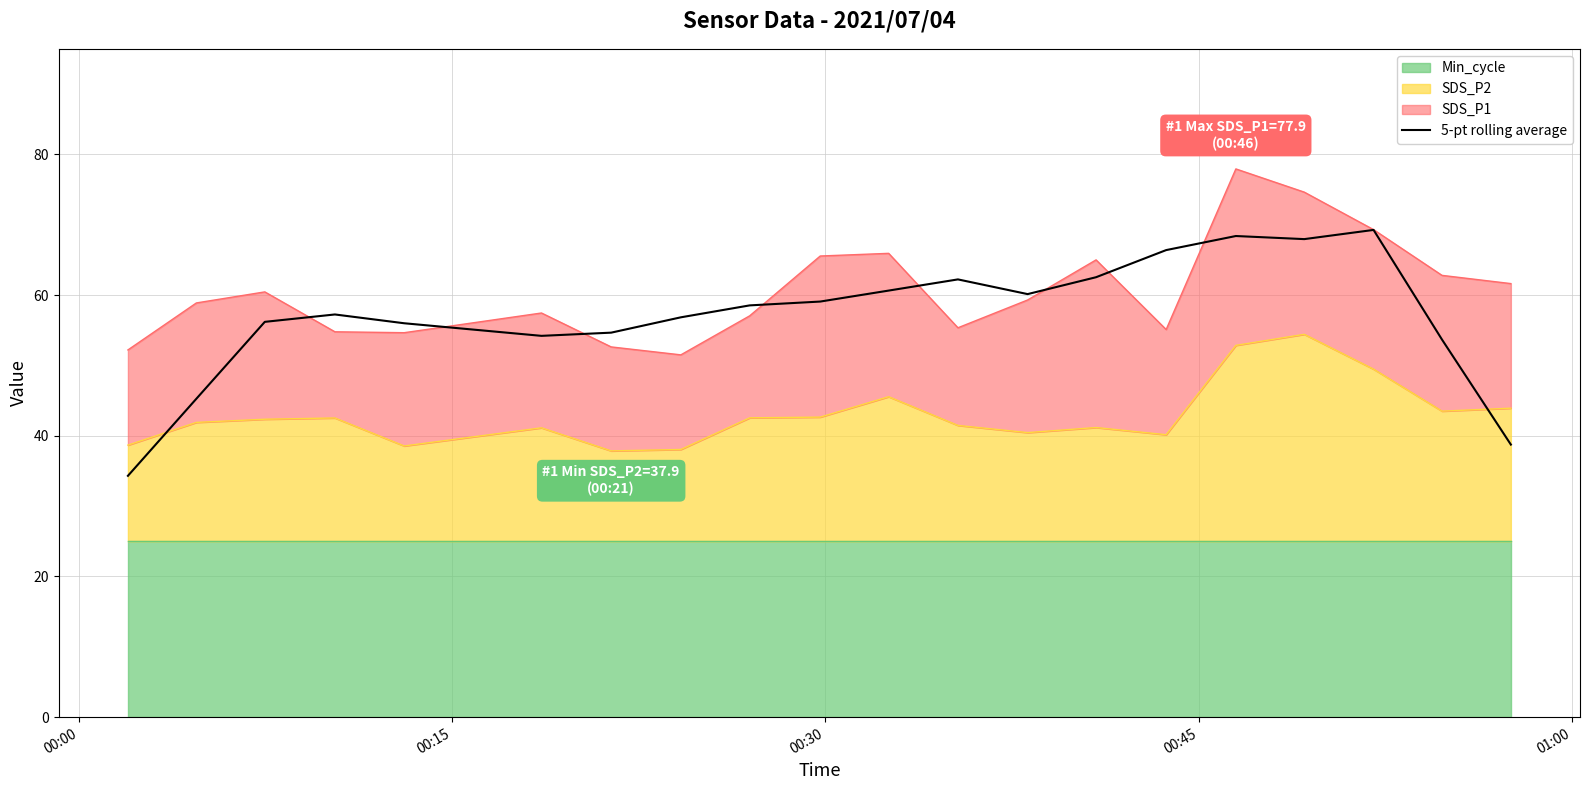

Count the number of values greater than 58.

10